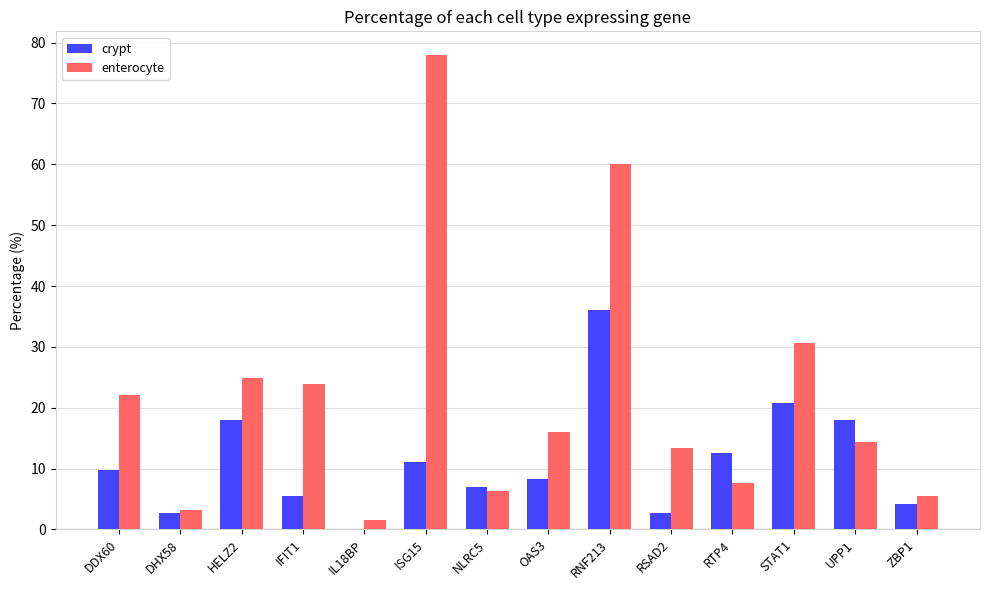

What is the highest value of the enterocyte series?

78.0